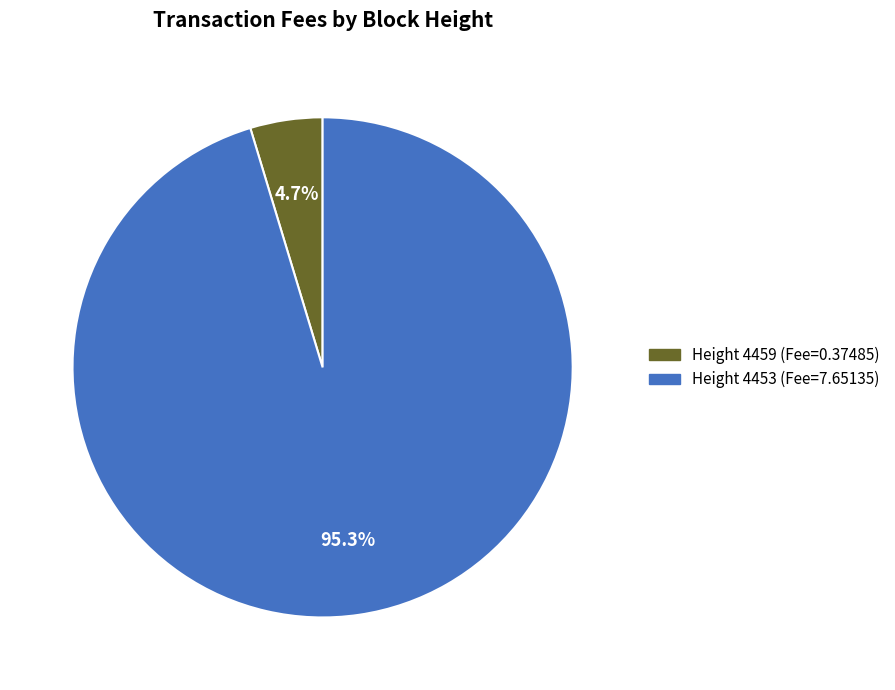

Does any single category account for the majority?

Yes